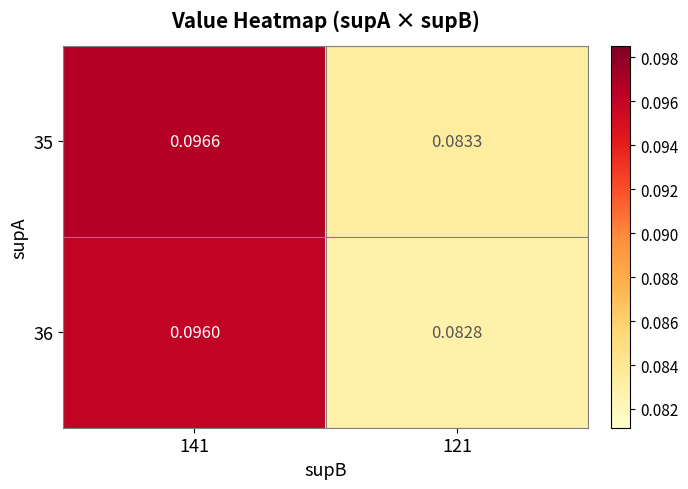

Is the value of 36 at 121 greater than the value of 35 at 121?

No